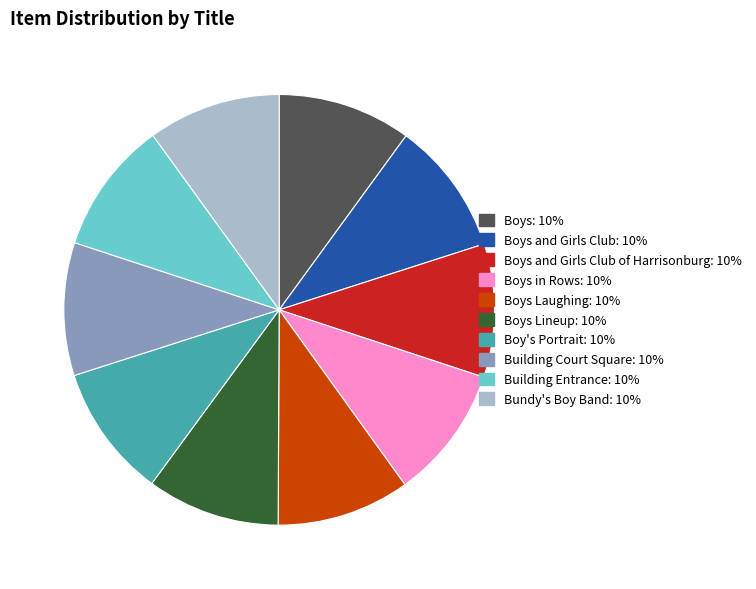

Does any single category account for the majority?

No